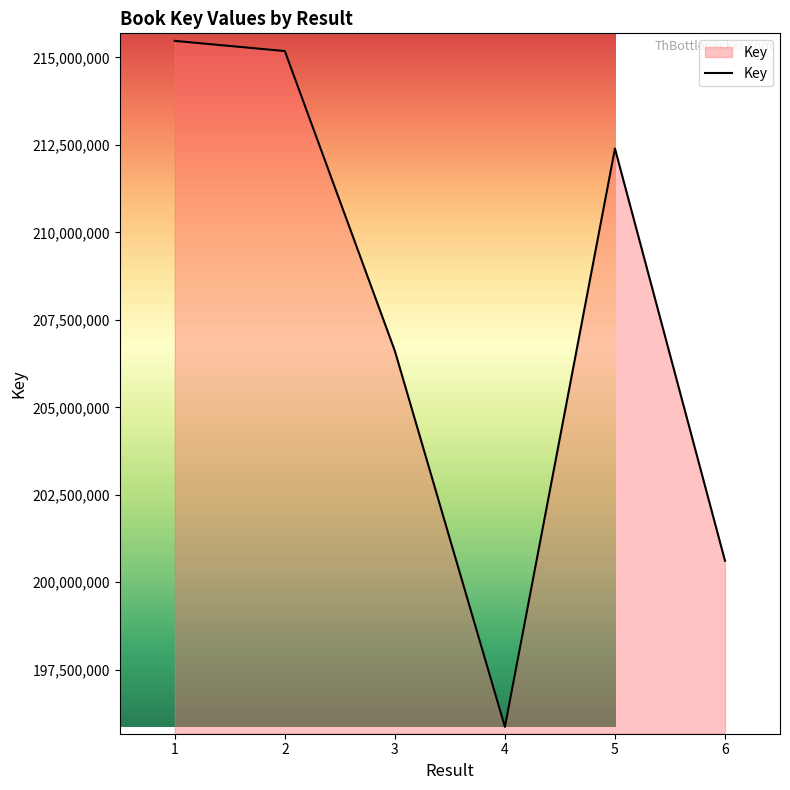

Does the chart have visible grid lines?

No